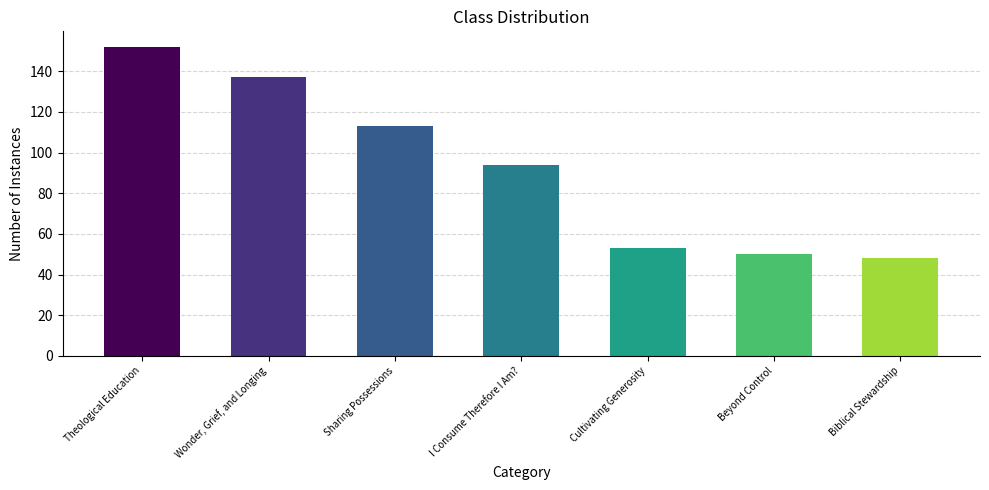

The chart shows a value of 50 at Beyond Control. True or false?

True